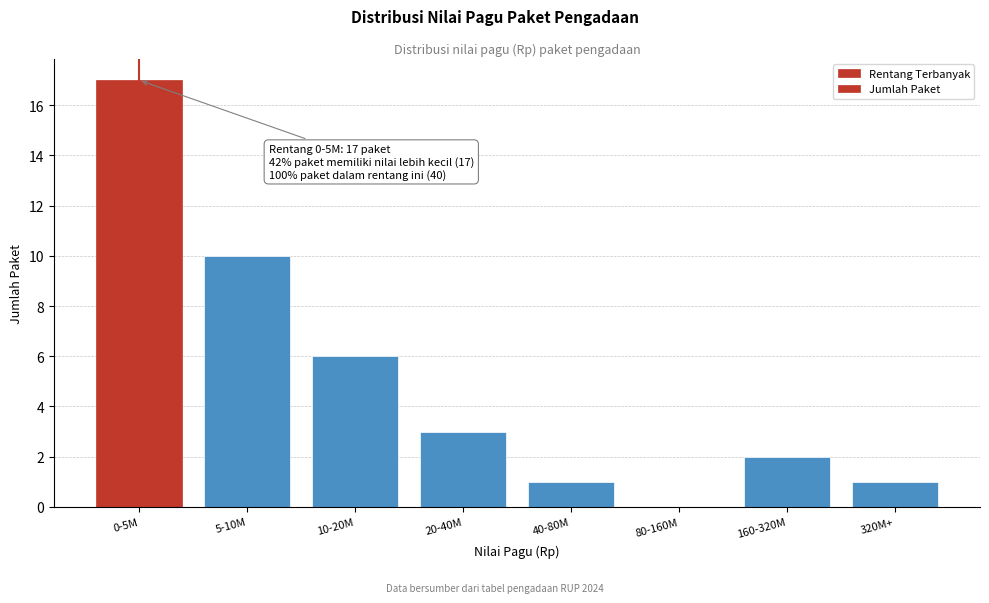

Reading left to right, list all the values displayed in this chart.

0-5M=17	5-10M=10	10-20M=6	20-40M=3	40-80M=1	80-160M=0	160-320M=2	320M+=1